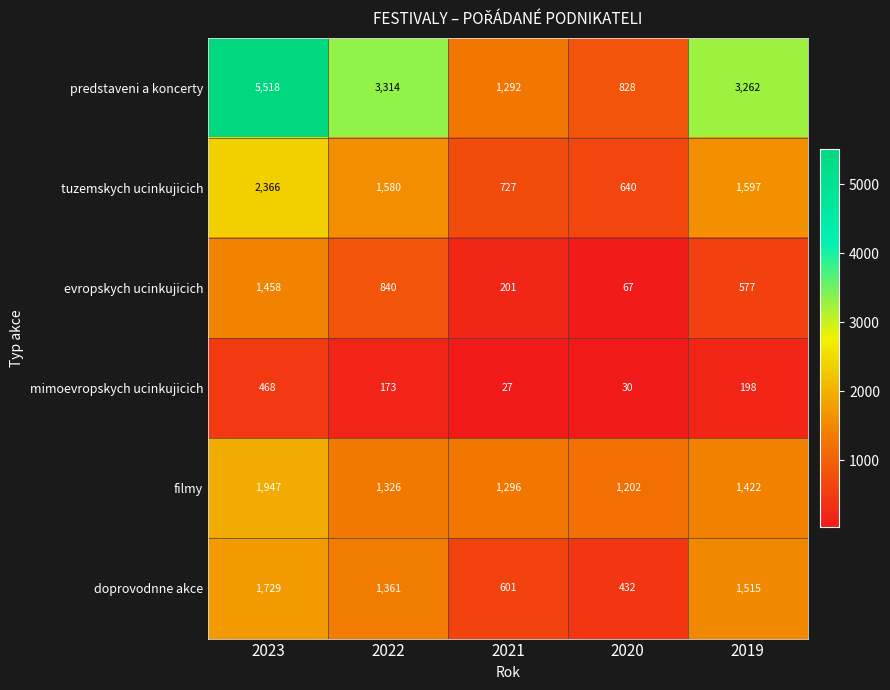

Rank the series by their maximum value, from highest to lowest.

predstaveni a koncerty, tuzemskych ucinkujicich, filmy, doprovodnne akce, evropskych ucinkujicich, mimoevropskych ucinkujicich